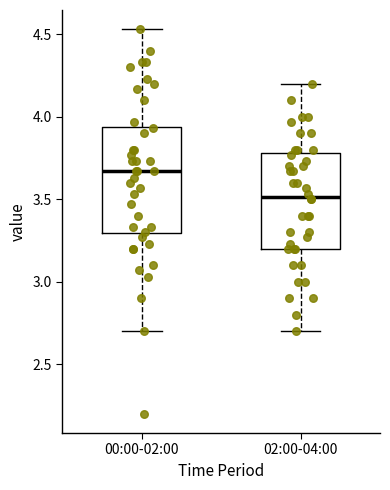

Where does the lower whisker of the box for 02:00-04:00 end on the y-axis? The values are not printed on the chart, so give them approximately, as read against the axis.

2.70